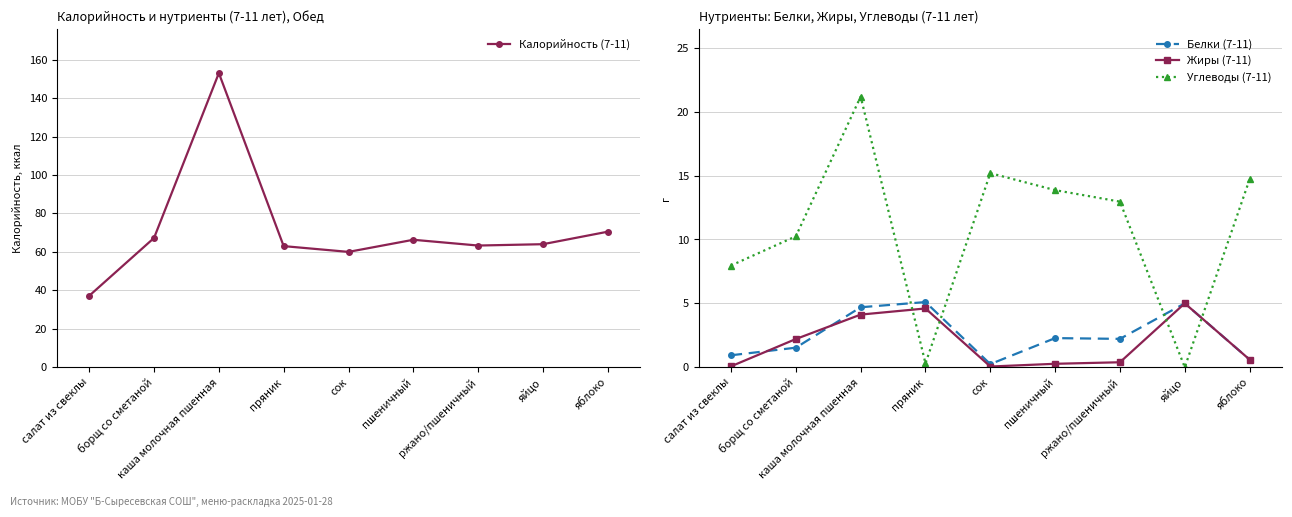

What are all the series names shown in the legend?

Калорийность (7-11), Белки (7-11), Жиры (7-11), Углеводы (7-11)